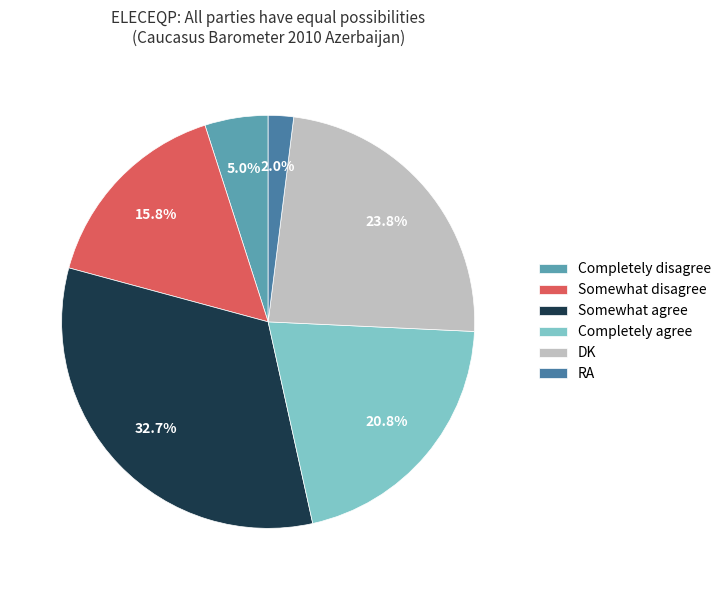

To the nearest percent, what percentage of the pie is Completely agree?

21%